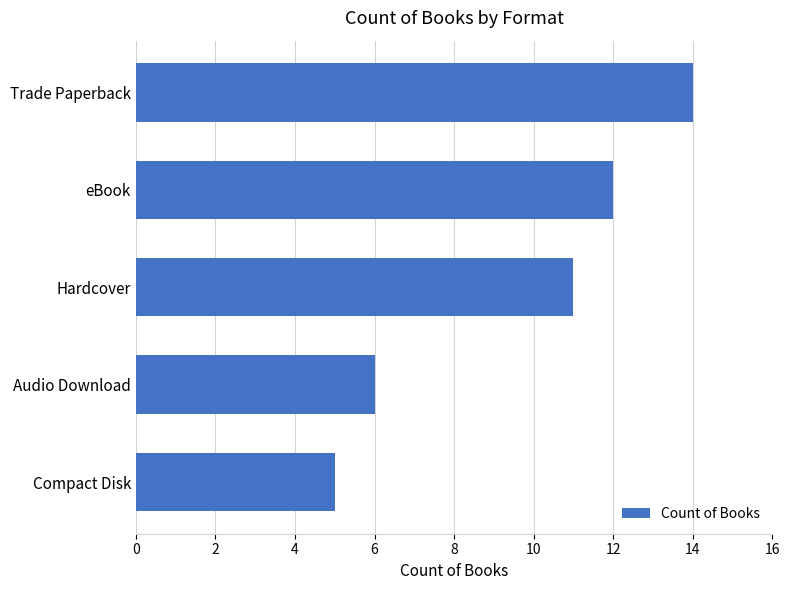

How many values are between 6 and 12?

3